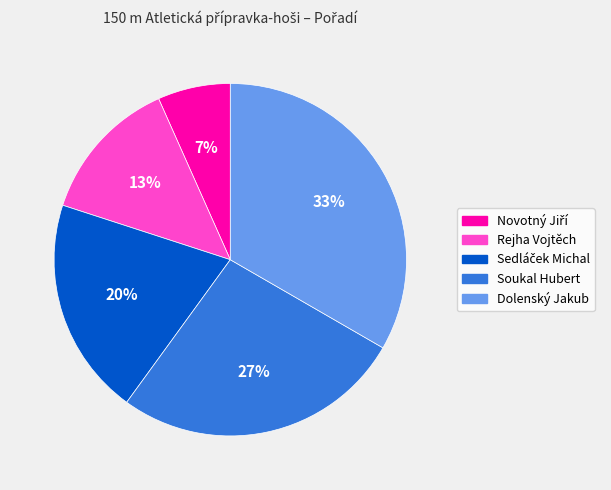

The Soukal Hubert slice represents 16% of the pie. True or false?

False